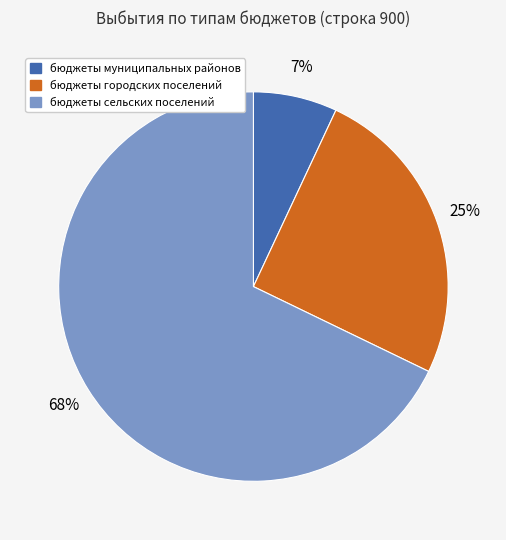

To the nearest percent, what is the combined percentage of бюджеты сельских поселений and бюджеты городских поселений?

93%